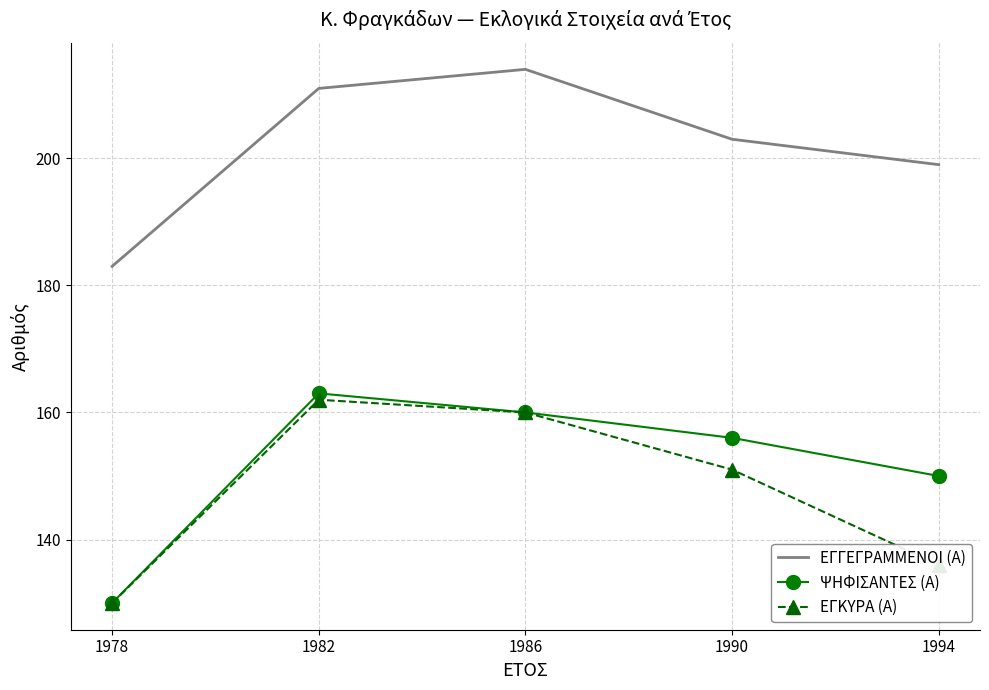

What is the difference between the maximum and minimum values in the ΨΗΦΙΣΑΝΤΕΣ (Α) series?

33